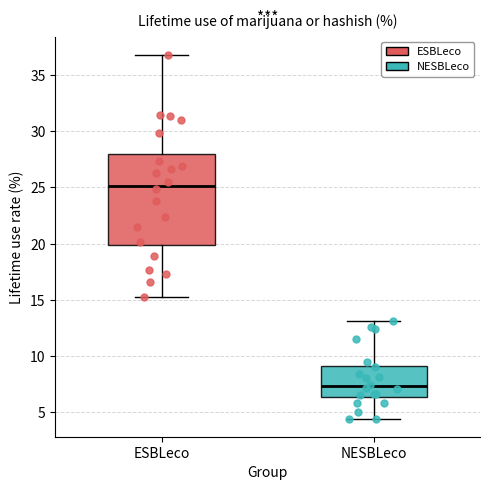

Which box's median line is the highest?

ESBLeco